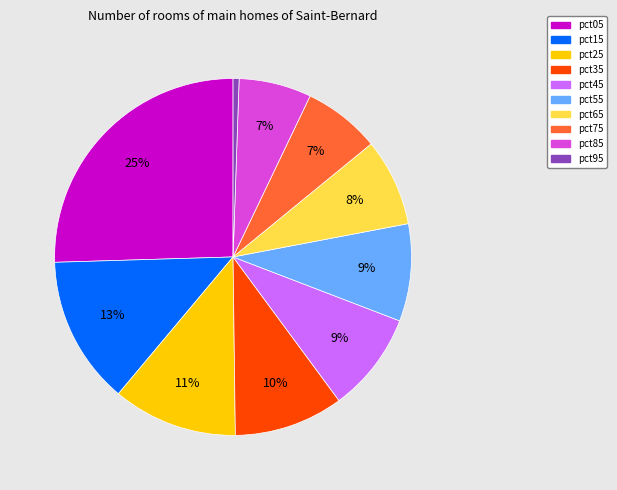

Which slice is the largest?

pct05